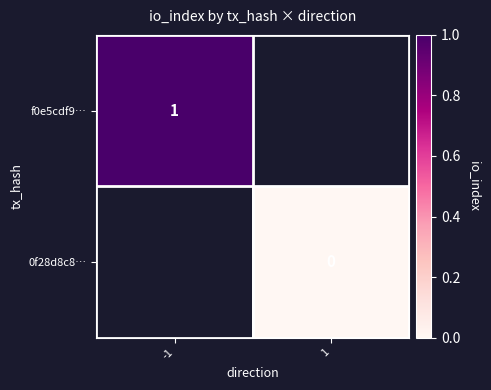

The value of f0e5cdf9… at -1 is 0. True or false?

False